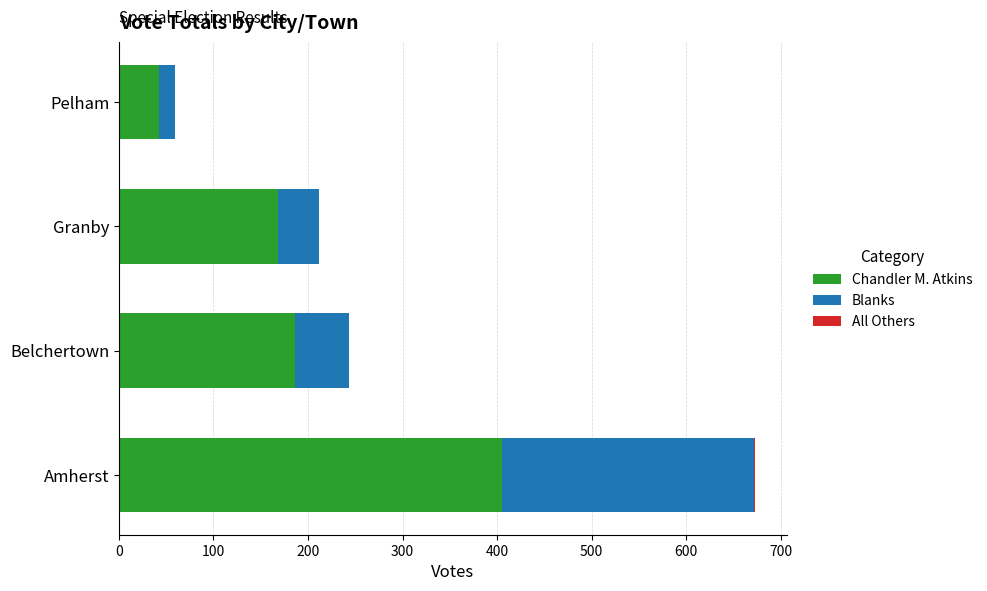

Is it true that Chandler M. Atkins equals 168 at Granby?

True